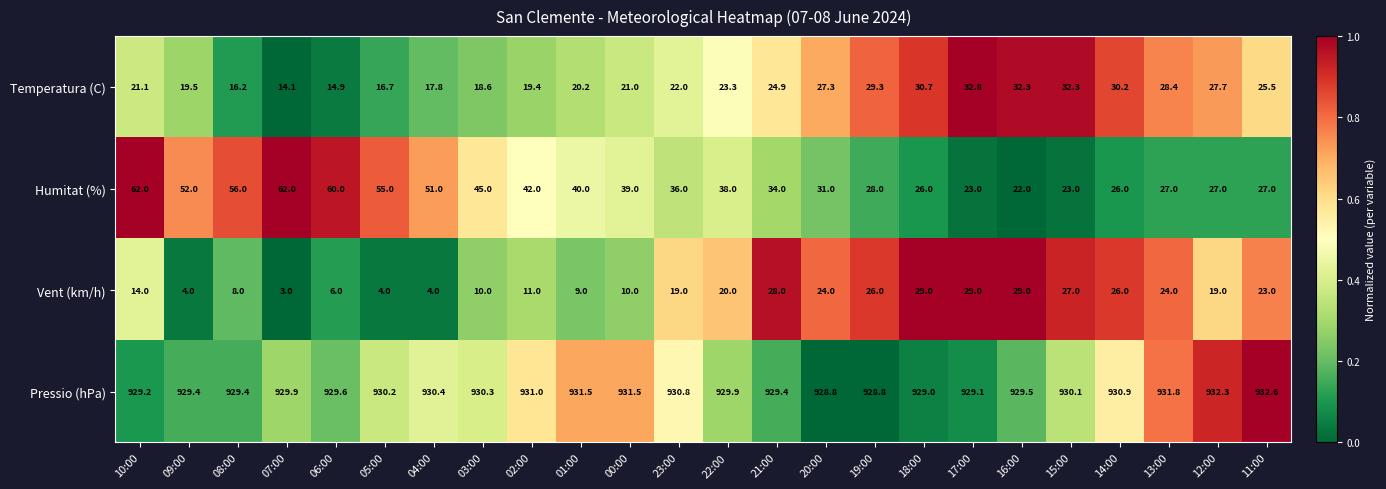

True or false: Temperatura (C) has a value of 23.3 at 22:00.

True